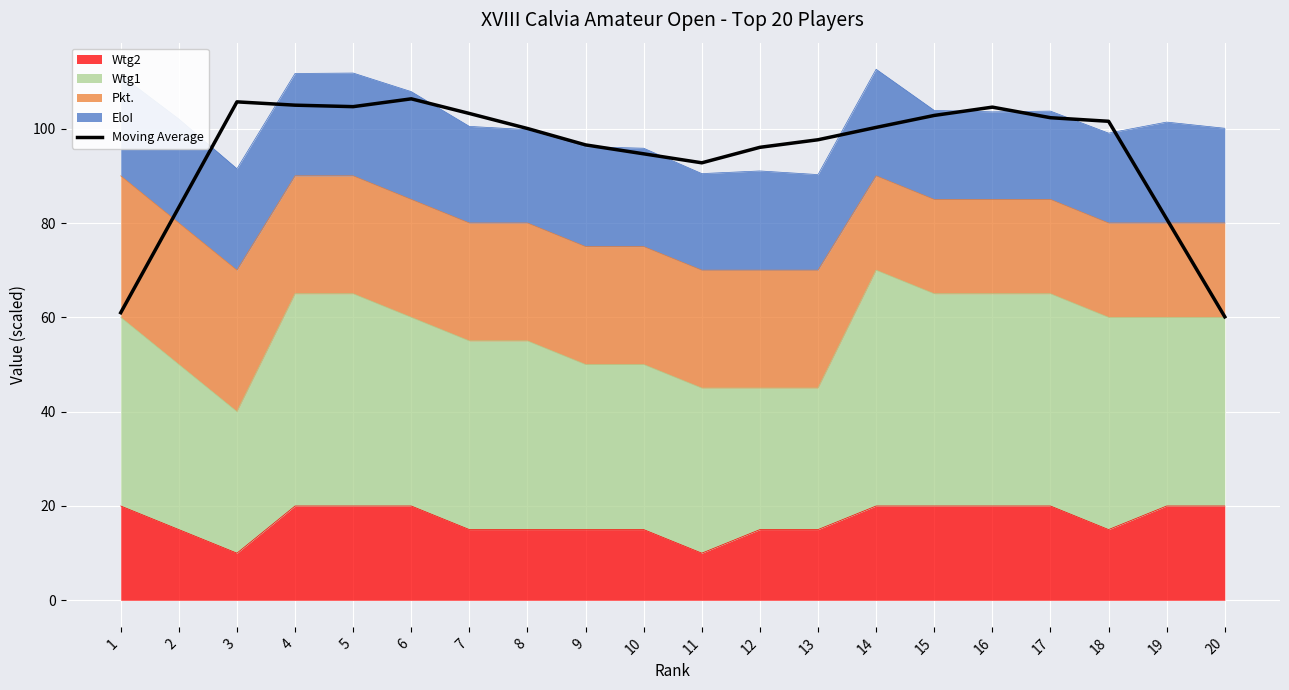

Rank the categories by value from highest to lowest.

6, 3, 4, 5, 16, 7, 15, 17, 18, 14, 8, 13, 9, 12, 10, 11, 2, 19, 1, 20